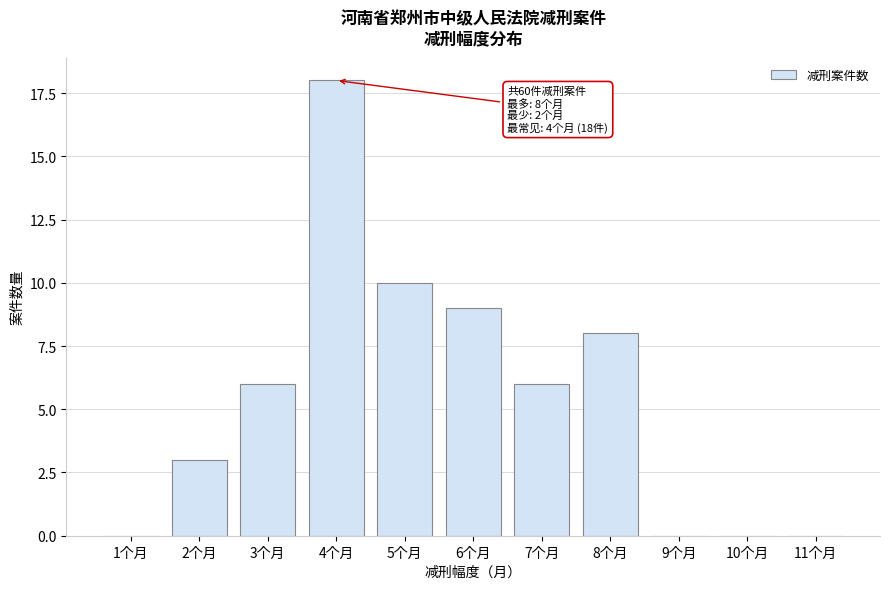

Reading left to right, list all the values displayed in this chart.

1个月=0	2个月=3	3个月=6	4个月=18	5个月=10	6个月=9	7个月=6	8个月=8	9个月=0	10个月=0	11个月=0